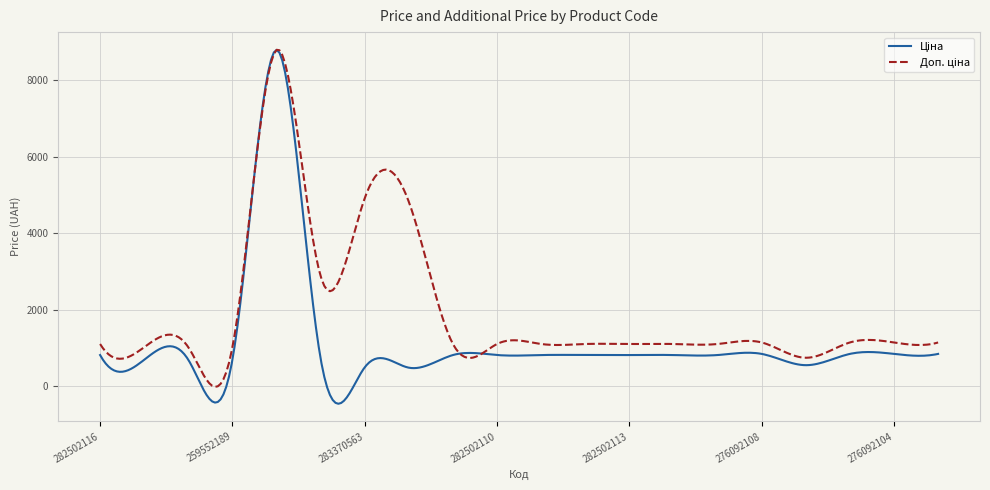

What is the minimum value shown in the chart?

-461.8